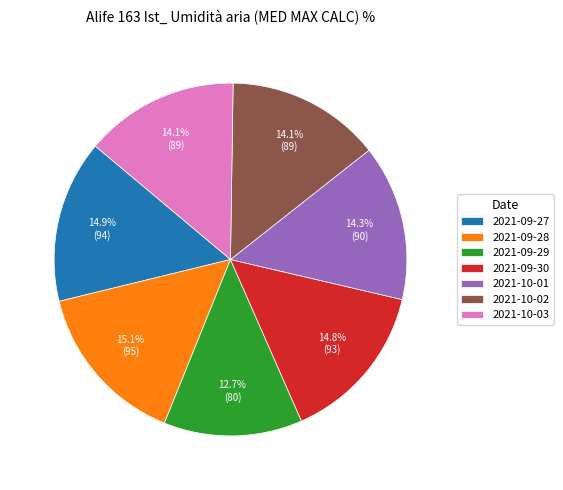

Is there any slice that represents more than half of the pie?

No